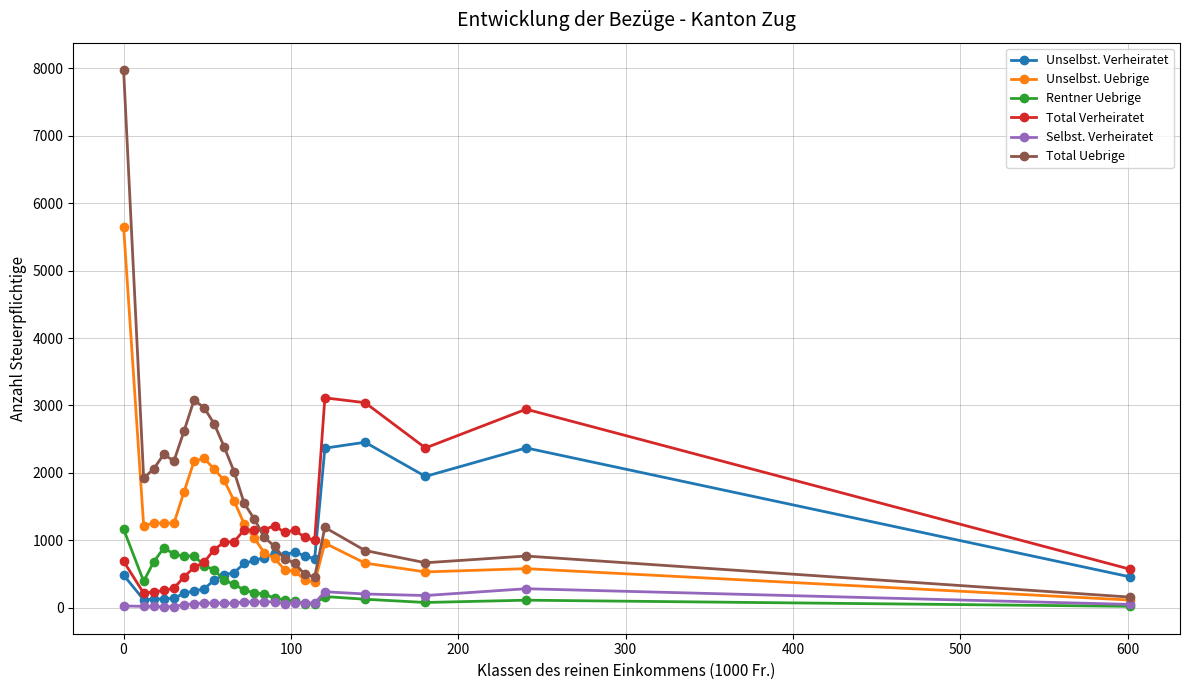

What are all the series names shown in the legend?

Unselbst. Verheiratet, Unselbst. Uebrige, Rentner Uebrige, Total Verheiratet, Selbst. Verheiratet, Total Uebrige